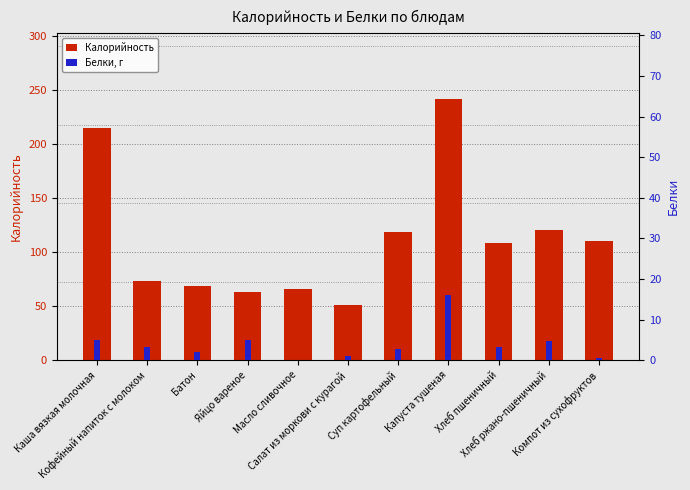

What is the difference between the highest and lowest values at Хлеб пшеничный?

105.2